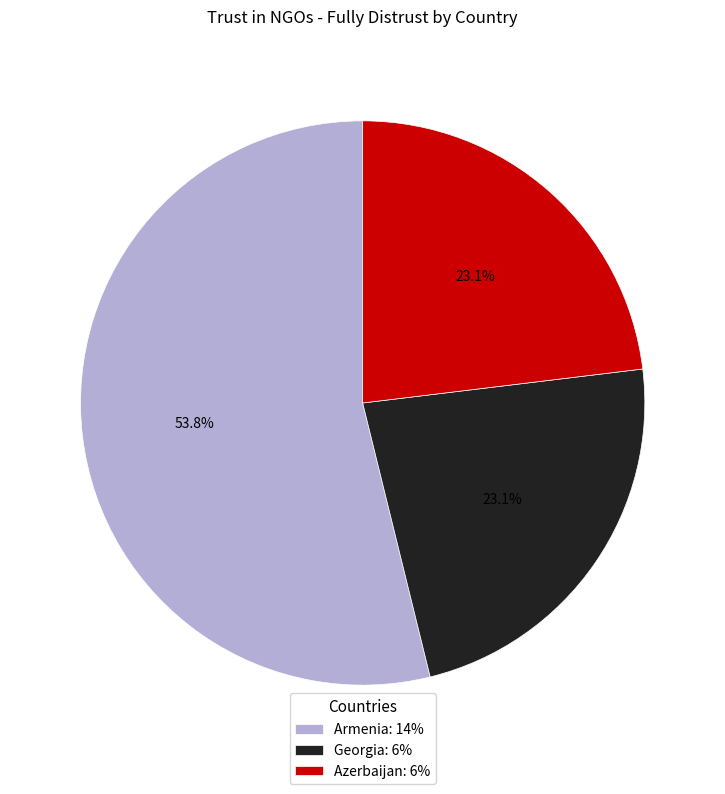

To the nearest percent, what is the combined percentage of Armenia and Azerbaijan?

77%